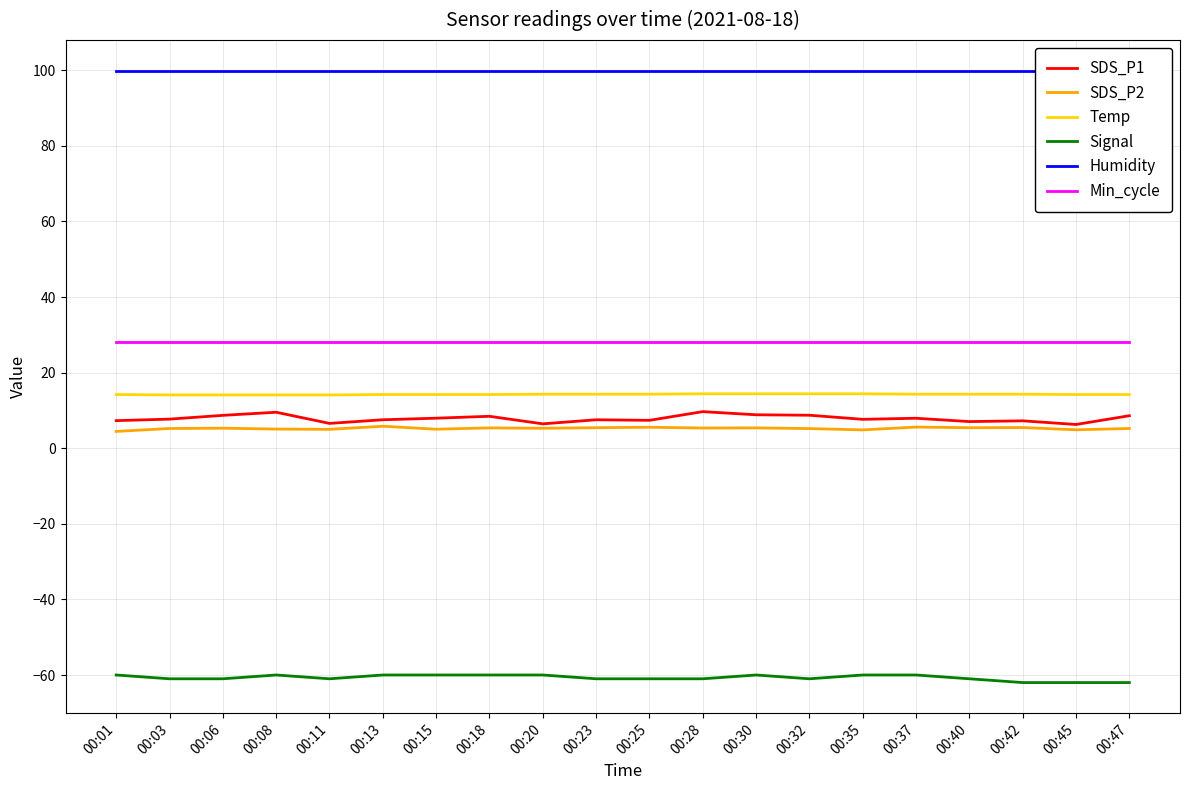

How many distinct data groups are displayed?

6